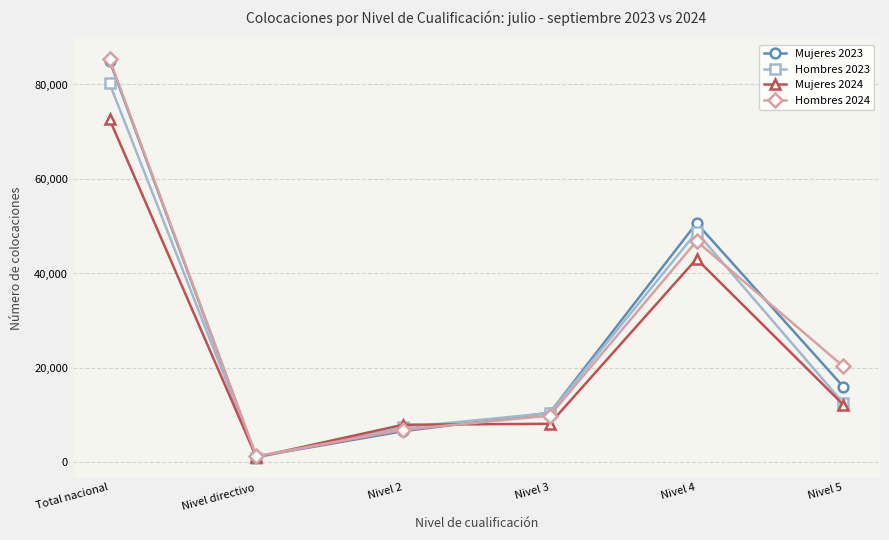

What are all the series names shown in the legend?

Mujeres 2023, Hombres 2023, Mujeres 2024, Hombres 2024